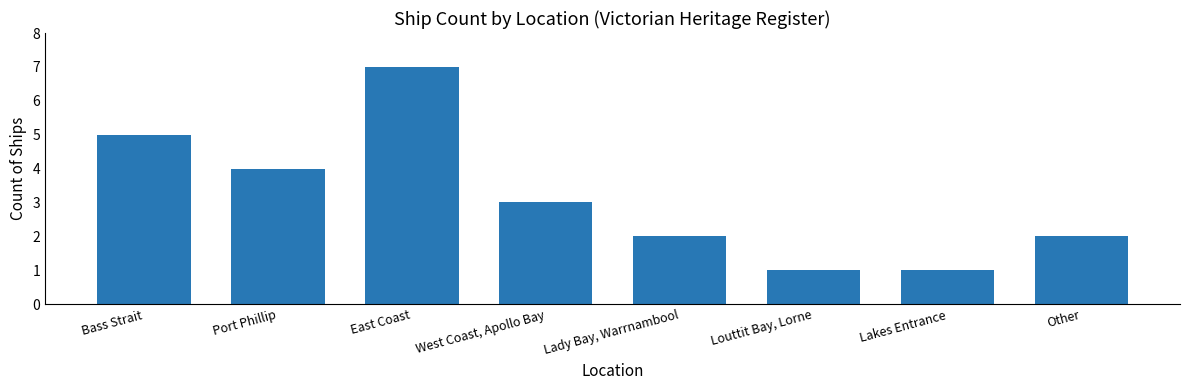

Are the bars horizontal?

No